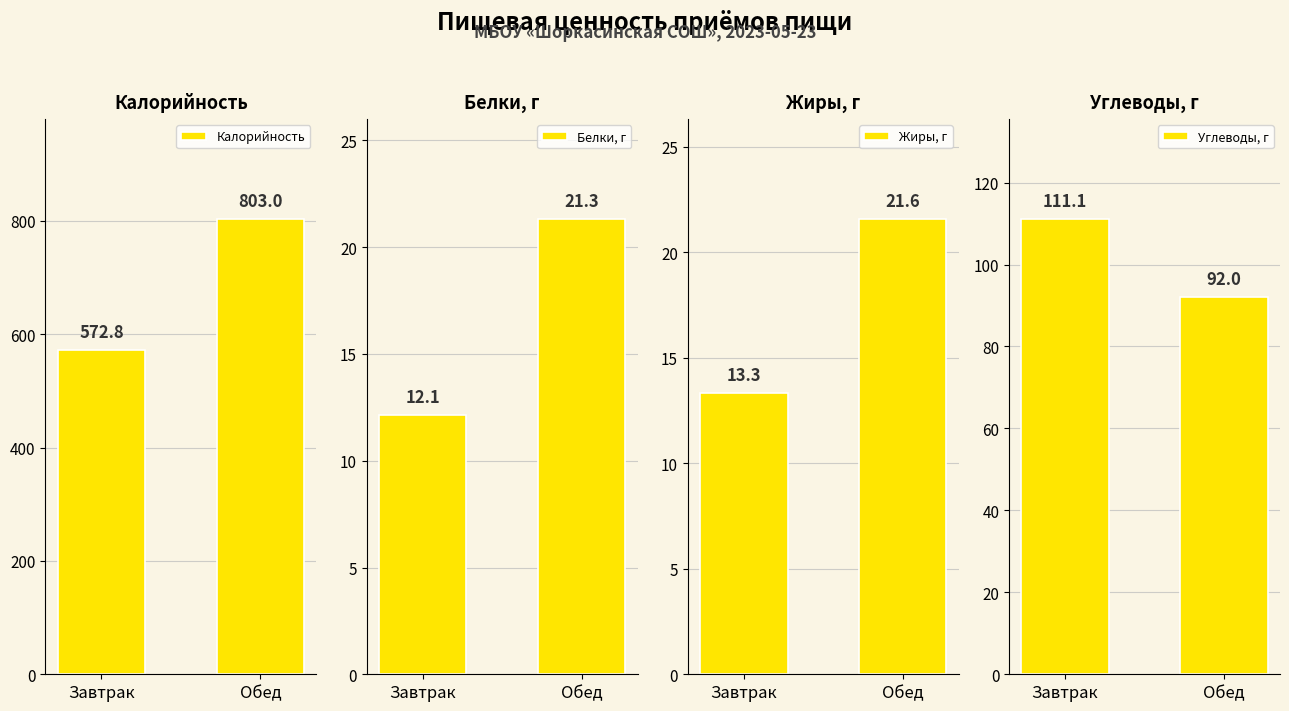

Reading left to right, what are all the values shown in this chart?

Калорийность: 572.8	803.0
Белки, г: 12.1	21.3
Жиры, г: 13.3	21.6
Углеводы, г: 111.1	92.0